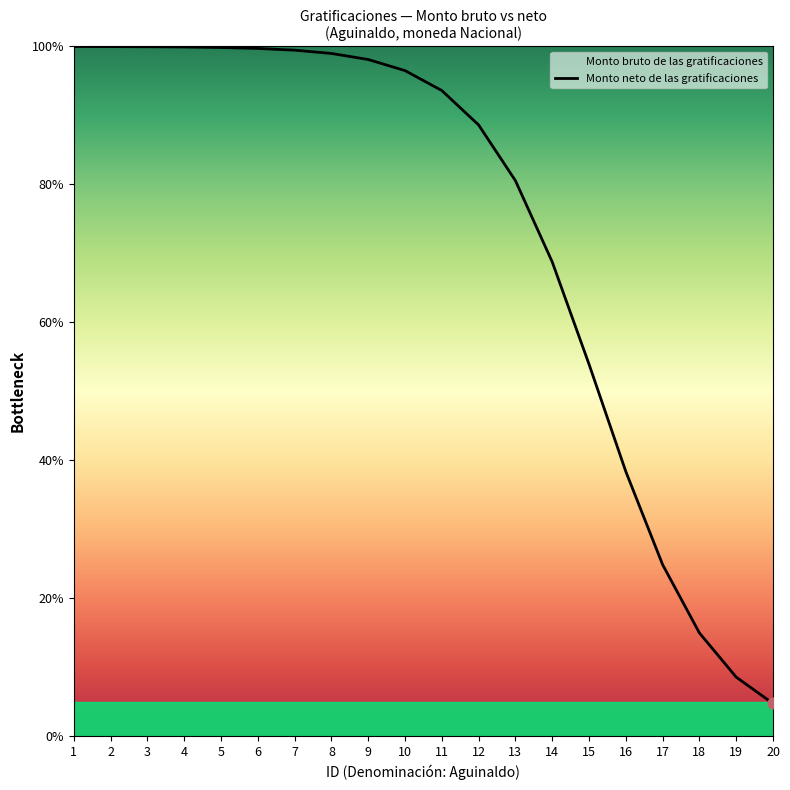

What is the change in value from 5 to 14?

-31.1